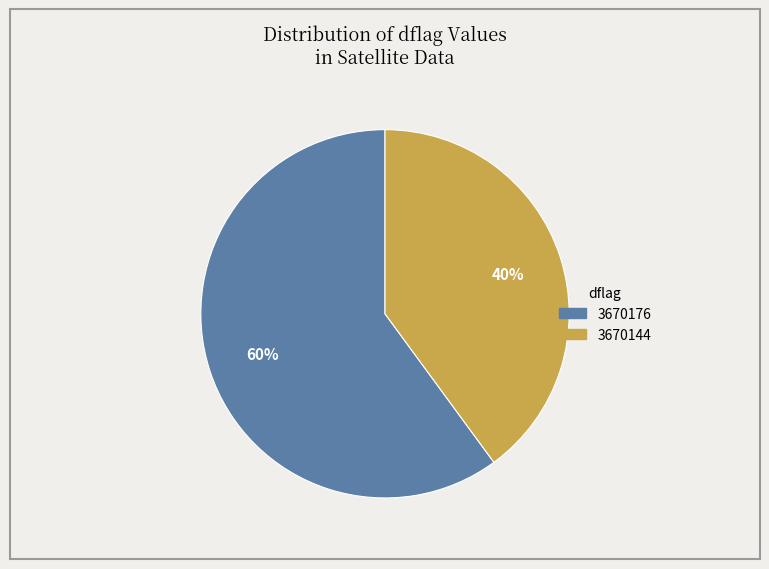

Approximately how many times larger is the value at 3670144 compared to 3670176?

0.7